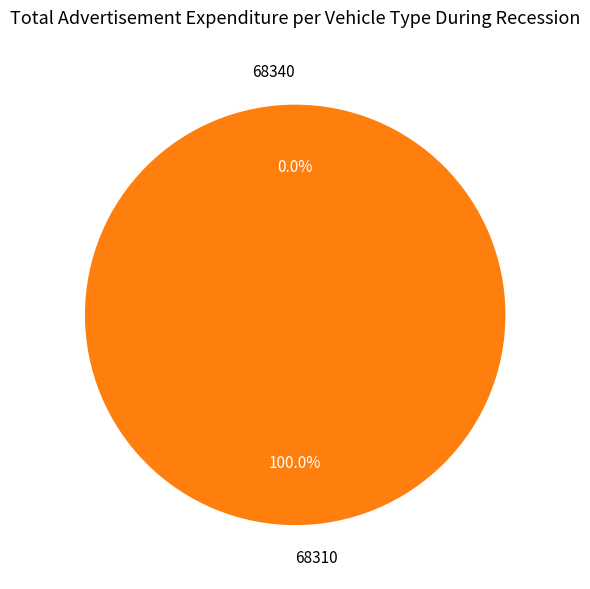

Is it true that 68310 is 100% of the pie?

True